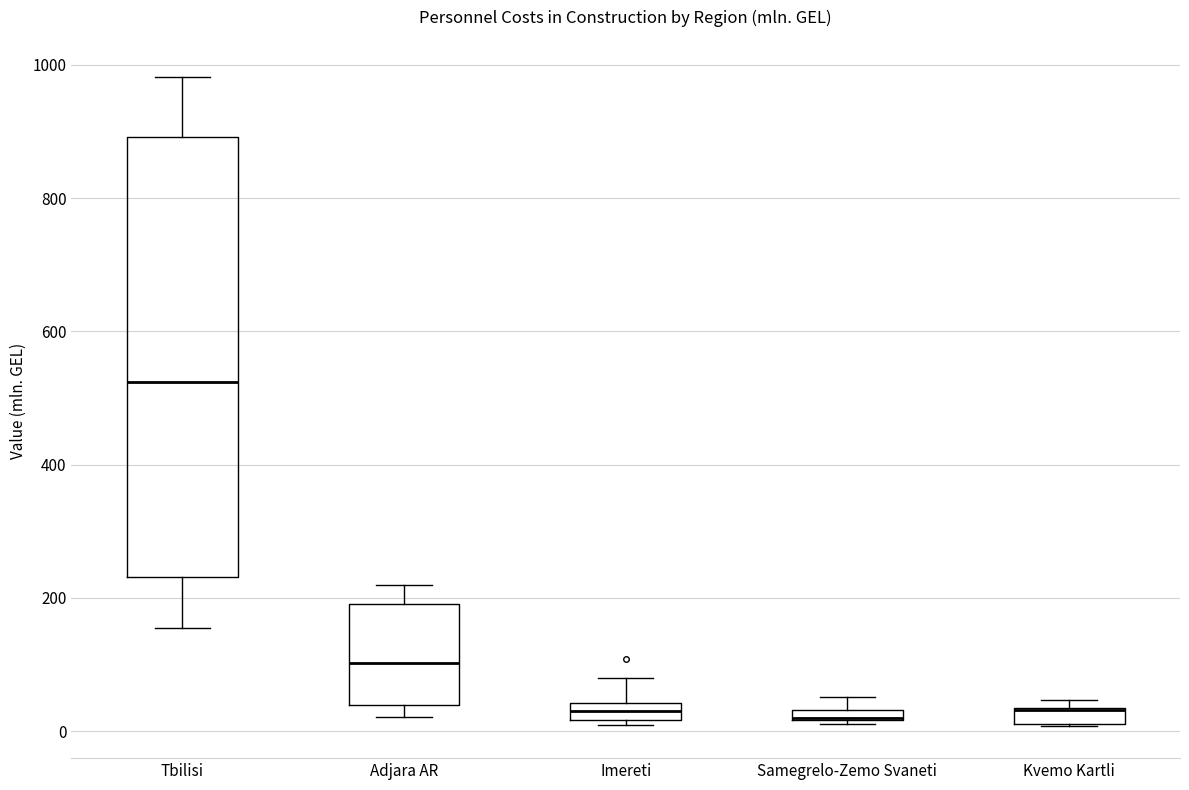

Which box is the tallest, from its lower edge to its upper edge?

Tbilisi